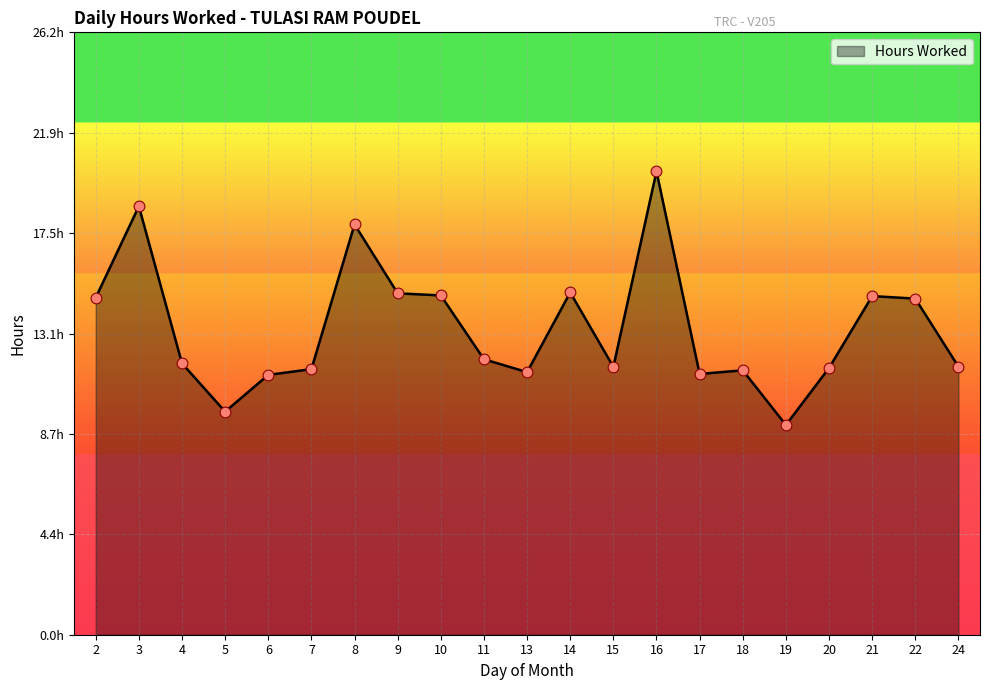

Which has a higher value, 16 or 4?

16